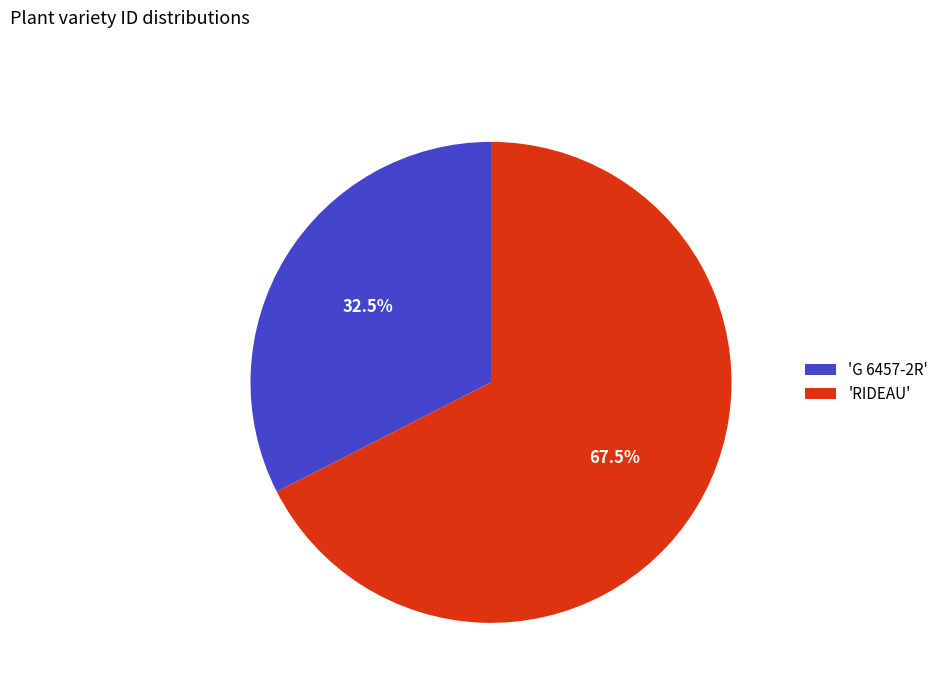

Between 'G 6457-2R' and 'RIDEAU', which is larger?

'RIDEAU'